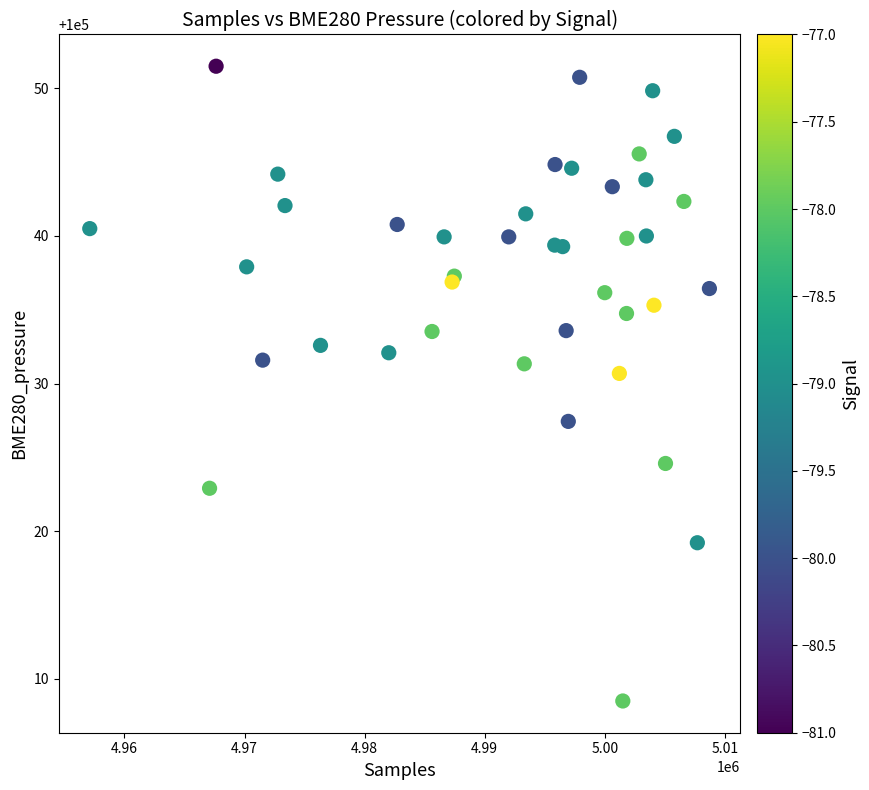

What Y value in the scatter plot is closest to 100030?

100030.7